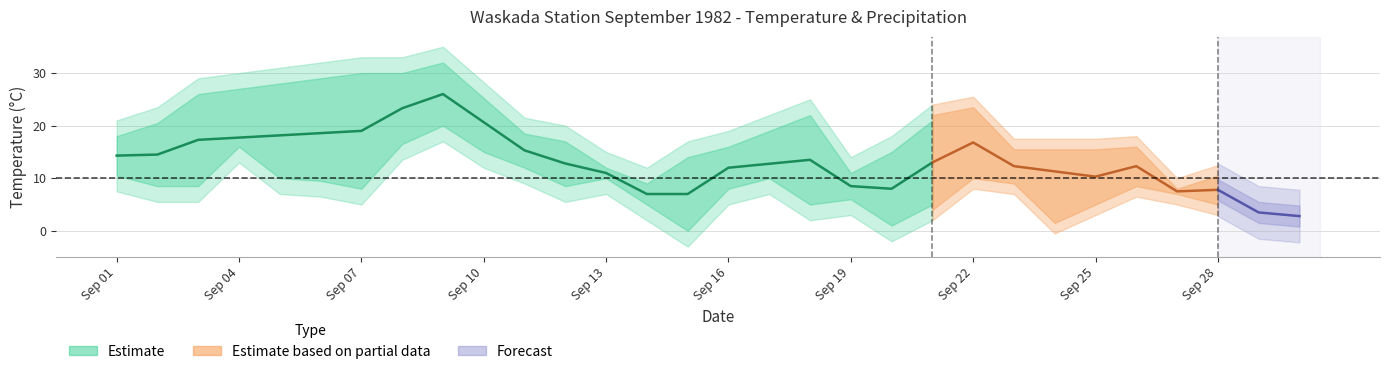

What is the sum of all min_temp values?

160.5